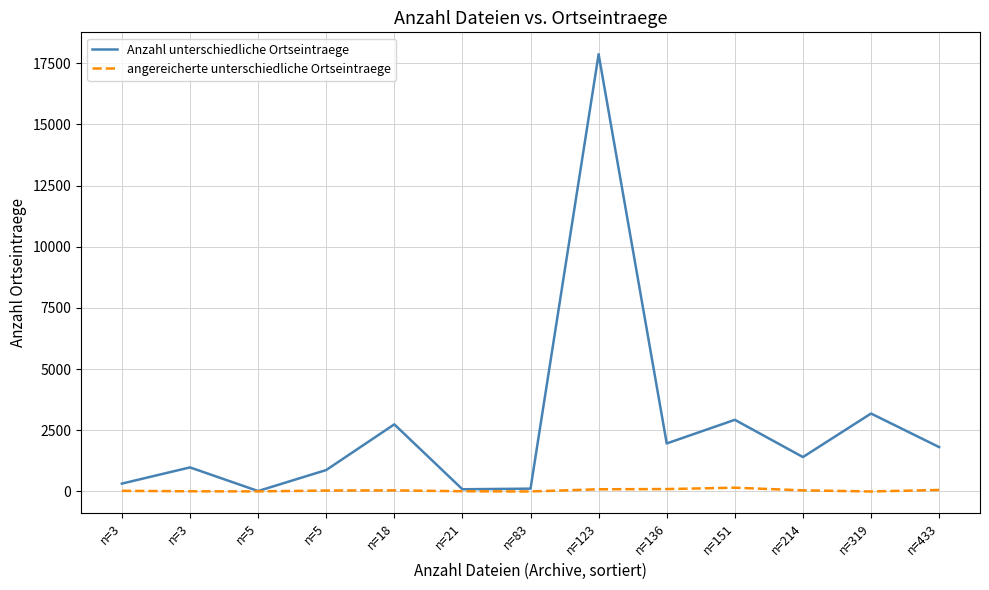

List the labels in order of angereicherte unterschiedliche Ortseintraege value, largest first.

n=151, n=136, n=123, n=433, n=214, n=18, n=5, n=3, n=21, n=3, n=5, n=83, n=319